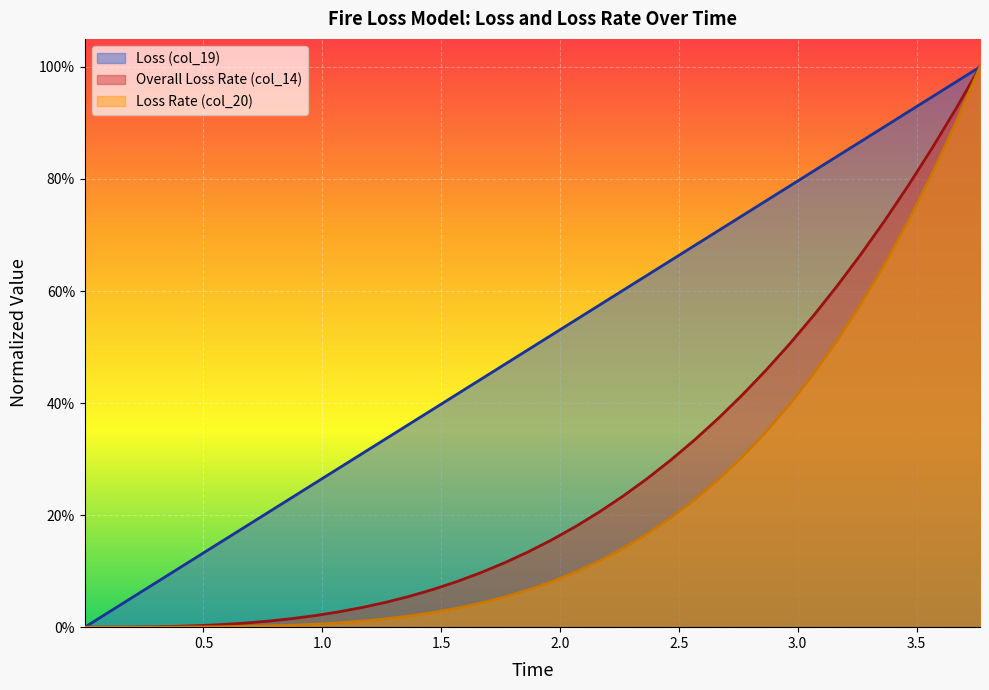

What is the sum of all Loss Rate (col_20) values?

8.3